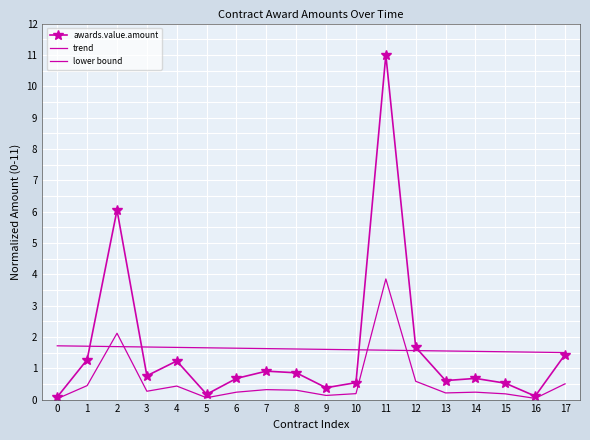

True or false: trend and awards.value.amount cross at least once.

True